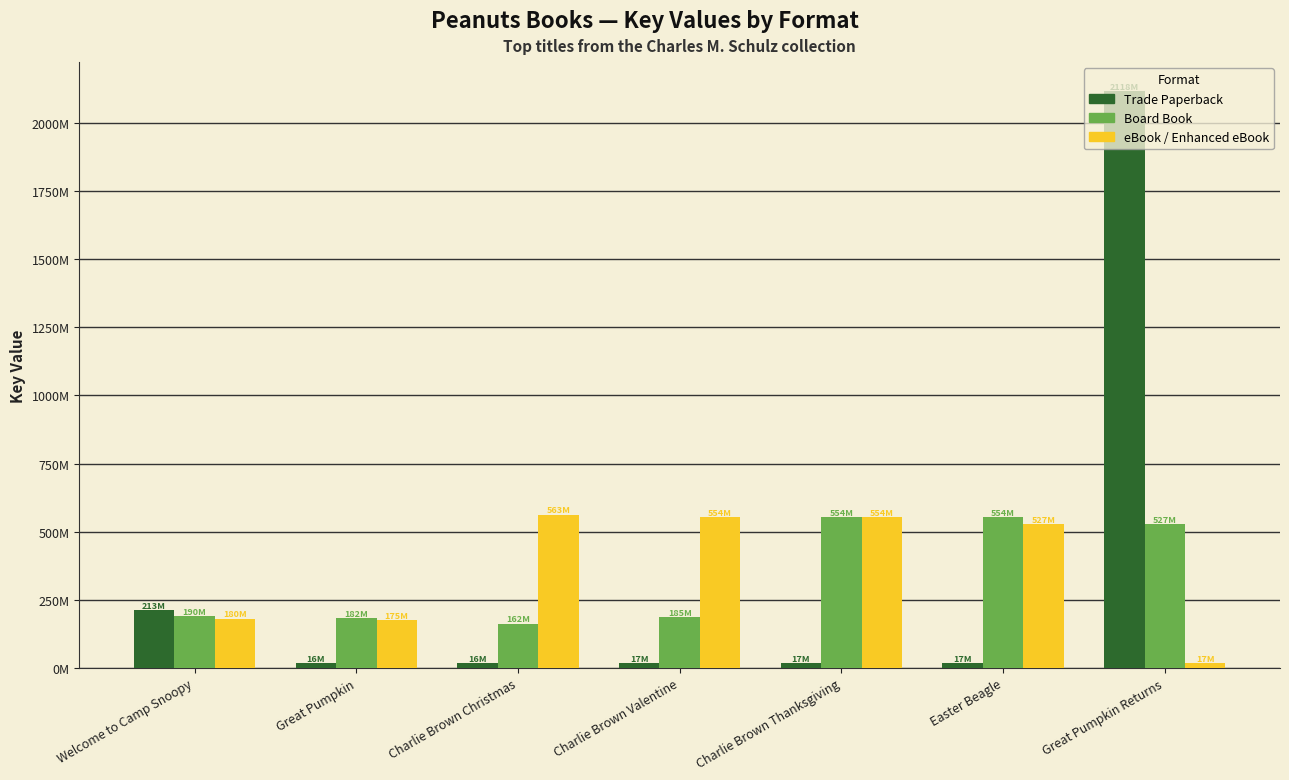

Is the value of Trade Paperback at Welcome to Camp Snoopy greater than the value of Board Book at Welcome to Camp Snoopy?

Yes